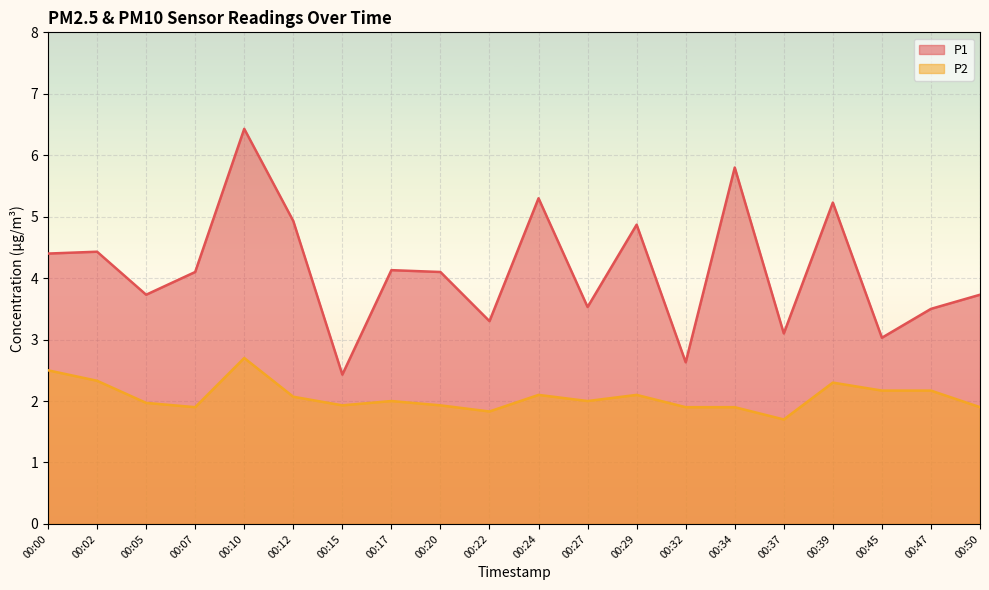

How many interior local peaks does the P2 series have?

5